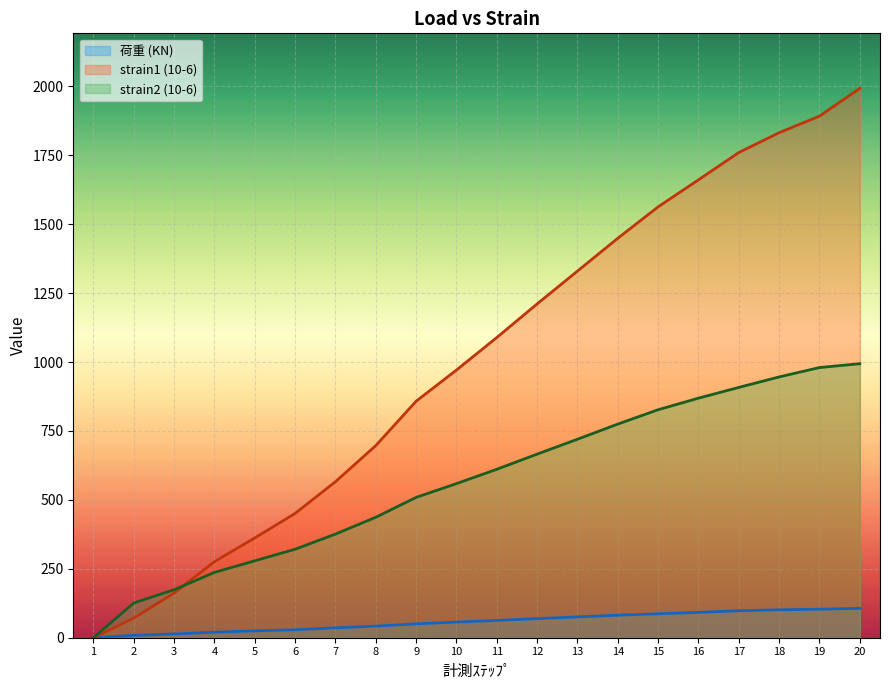

Reading left to right, what are all the values shown in this chart?

荷重 (KN): 0.0	8.6	13.7	20.1	24.9	28.8	36.0	42.2	50.4	56.8	62.9	69.2	75.4	81.8	86.8	92.0	97.9	101.3	103.4	106.6
strain1 (10-6): 0.0	71.0	162.0	276.0	362.0	451.0	566.0	697.0	858.0	971.0	1089.0	1211.0	1330.0	1449.0	1563.0	1661.0	1760.0	1832.0	1892.0	1993.0
strain2 (10-6): 0.0	126.0	174.0	237.0	279.0	321.0	376.0	437.0	509.0	559.0	611.0	666.0	720.0	775.0	827.0	869.0	908.0	946.0	980.0	994.0